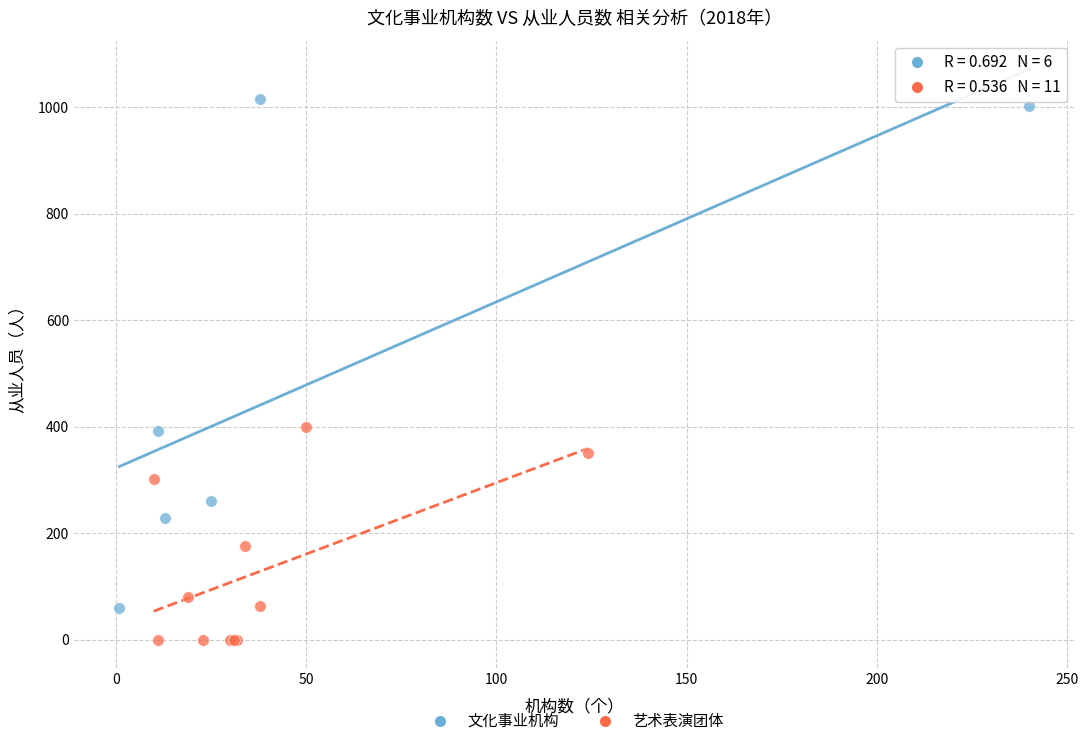

Which series reaches the maximum Y coordinate?

文化事业机构